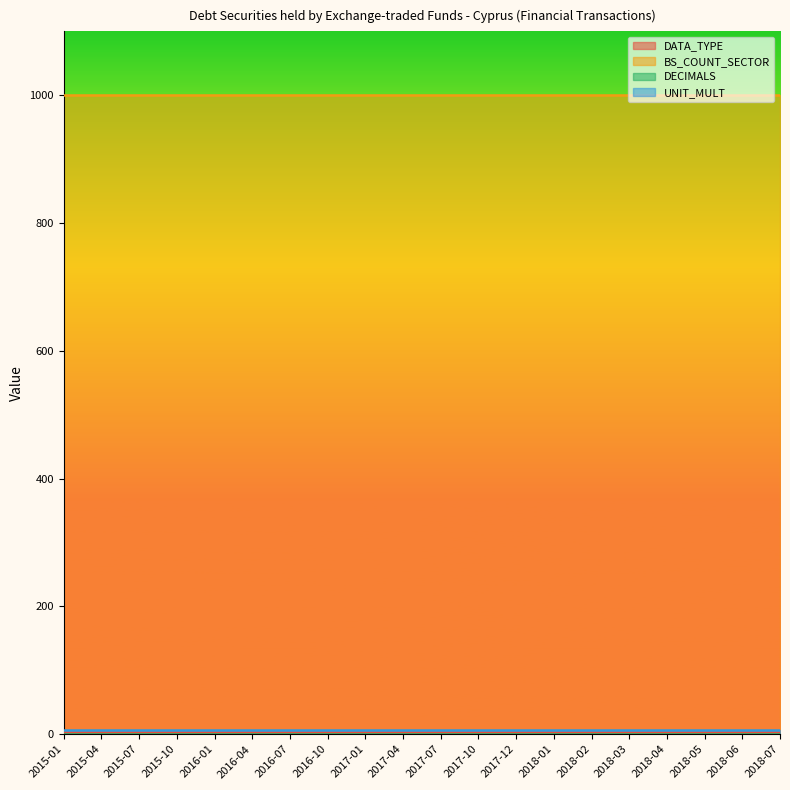

Which series has the largest total across all categories?

BS_COUNT_SECTOR